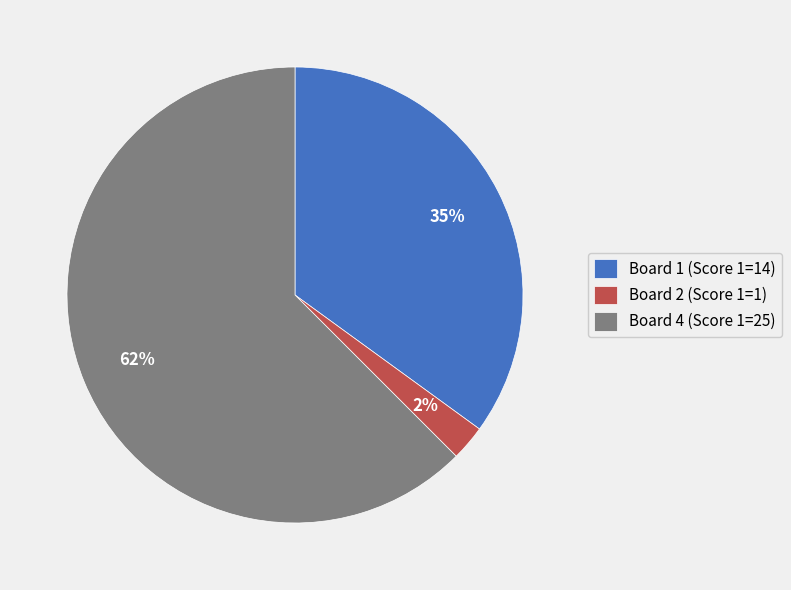

Does Board 4 (Score 1=25) account for over 50% of the chart?

Yes